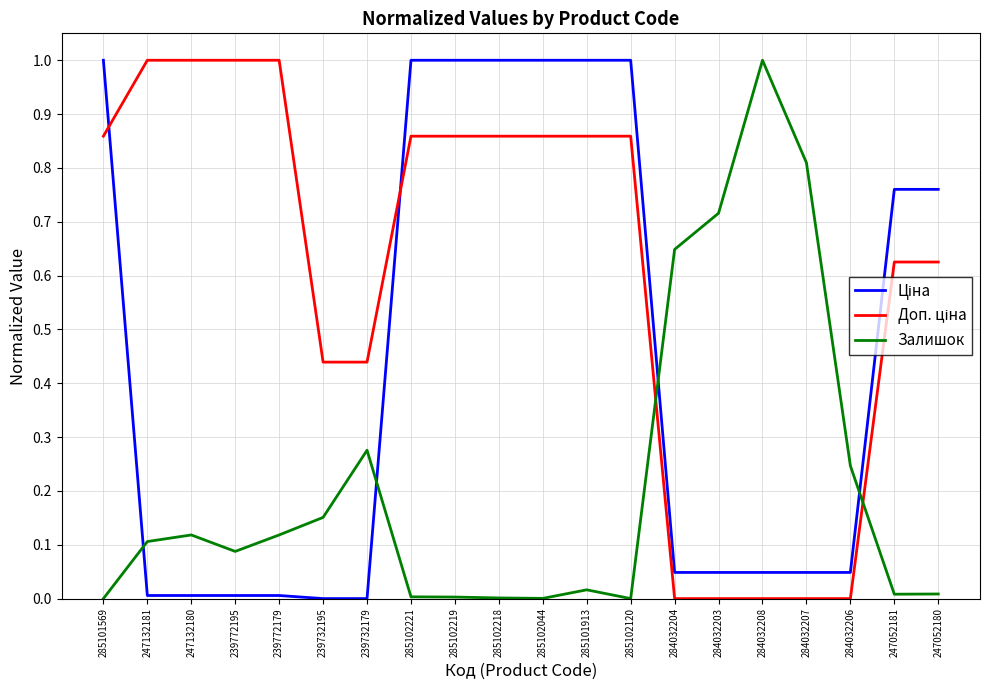

What is the maximum value shown in the chart?

1.0